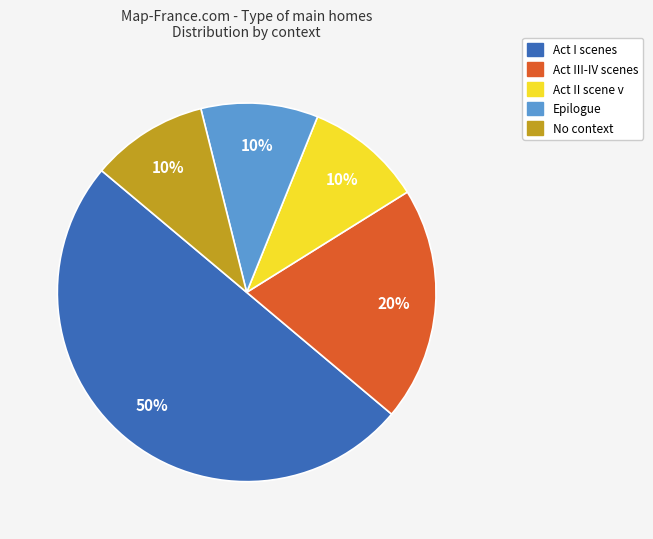

To the nearest percent, what is the difference between the largest and smallest slice percentages?

40%